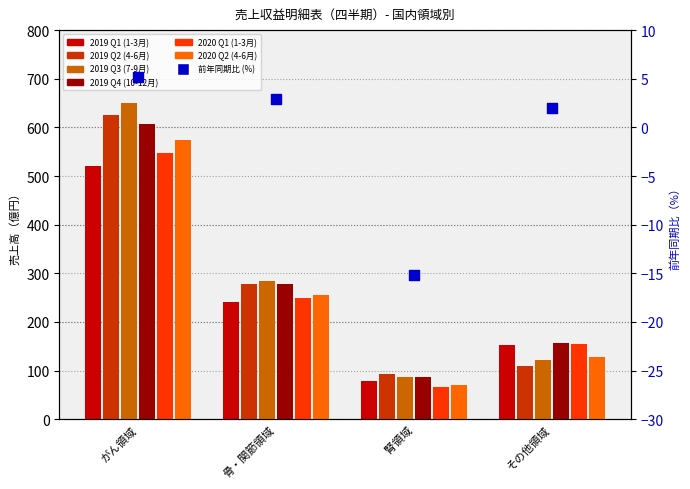

Which series has the widest spread of Y values?

2019 Q3 (7-9月)